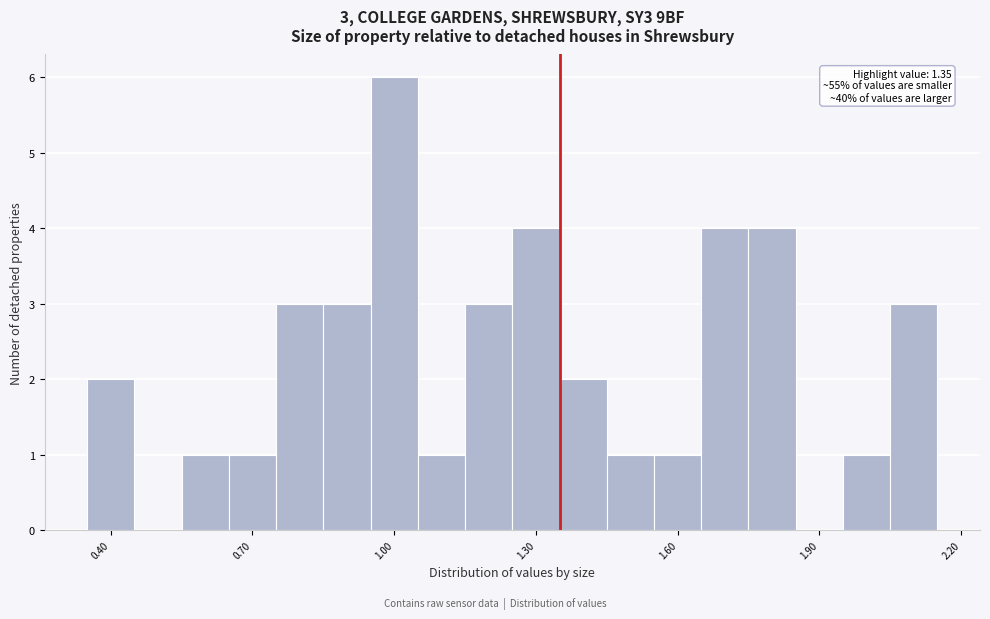

Around what value on the x-axis is the tallest bar? Give the approximate position of its centre, as read against the axis.

1.00